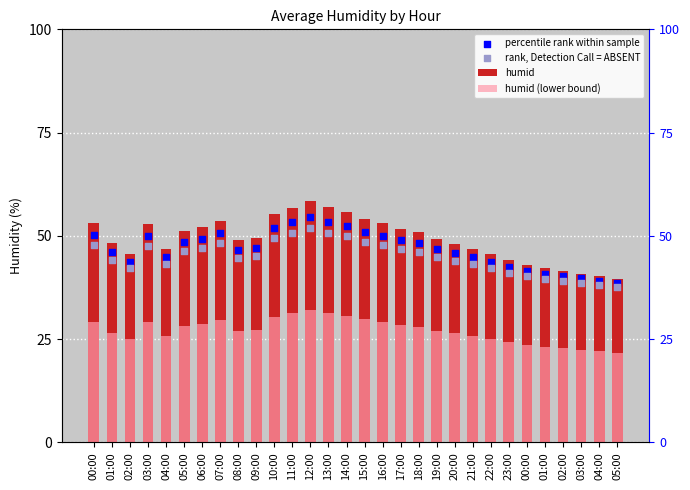

What are all the series names shown in the legend?

humid, humid (lower bound), percentile rank within sample, rank, Detection Call = ABSENT